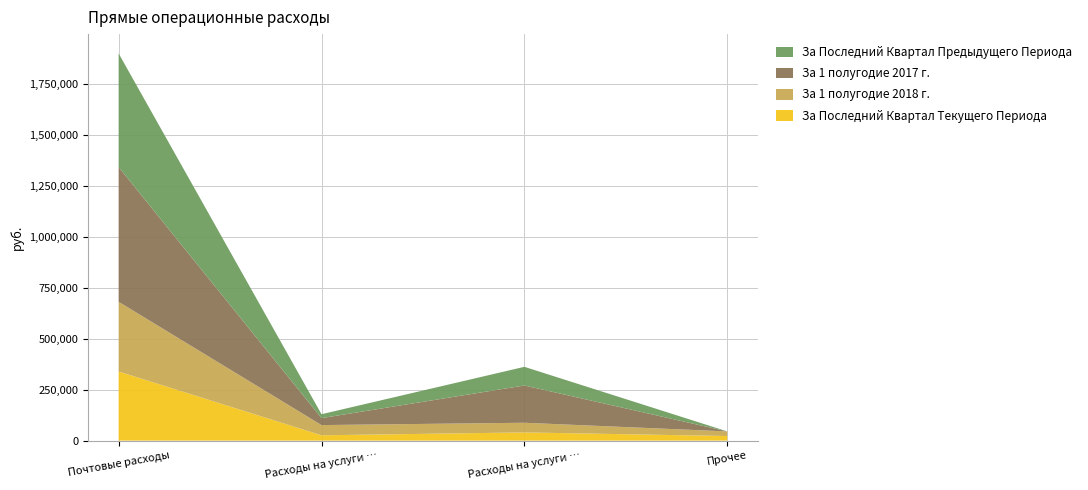

Reading right to left, transcribe all the data shown in this chart.

За Последний Квартал Текущего Периода: Прочее=22500.7	Расходы на услуги трансфер-агентов=40220.0	Расходы на услуги депозитариев=26100.0	Почтовые расходы=339387.2
За 1 полугодие 2018 г.: Прочее=22680.7	Расходы на услуги трансфер-агентов=47445.0	Расходы на услуги депозитариев=50100.0	Почтовые расходы=342132.0
За 1 полугодие 2017 г.: Прочее=0.0	Расходы на услуги трансфер-агентов=183050.8	Расходы на услуги депозитариев=34200.0	Почтовые расходы=661371.3
За Последний Квартал Предыдущего Периода: Прочее=0.0	Расходы на услуги трансфер-агентов=91525.4	Расходы на услуги депозитариев=19200.0	Почтовые расходы=557962.1